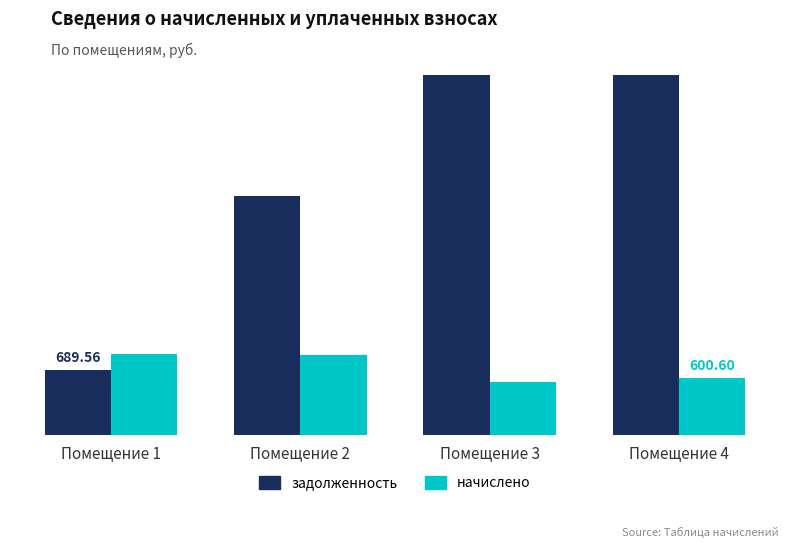

Which series has the largest range (max minus min)?

задолженность